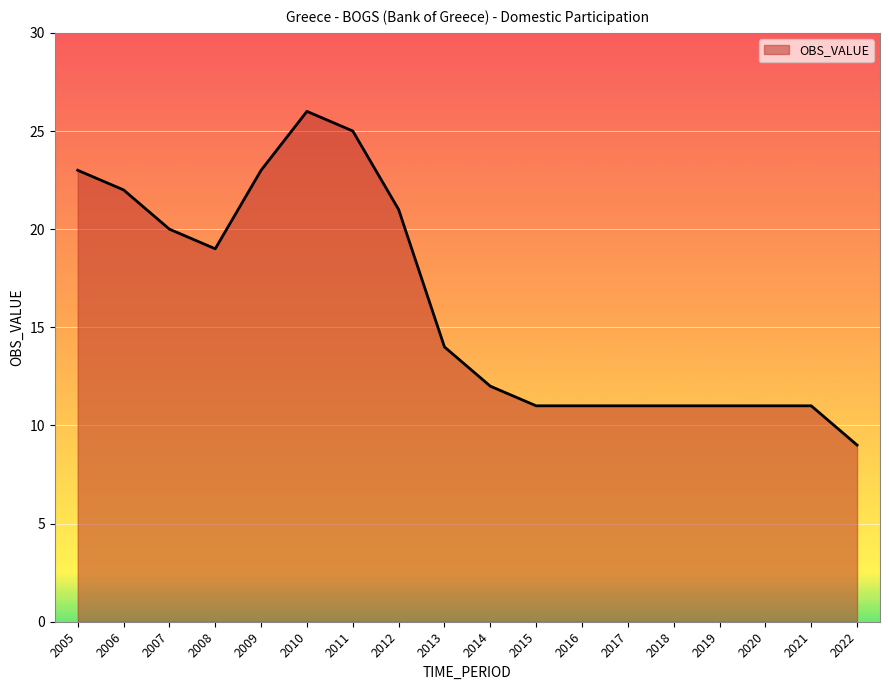

Is it true that the value at 2017 is 17?

False